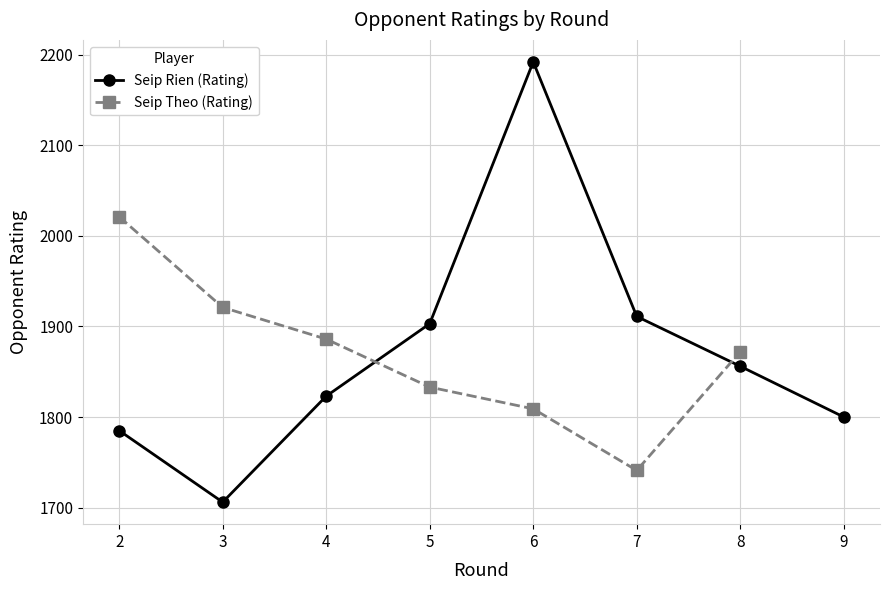

At how many categories does at least one series exceed 1886?

5